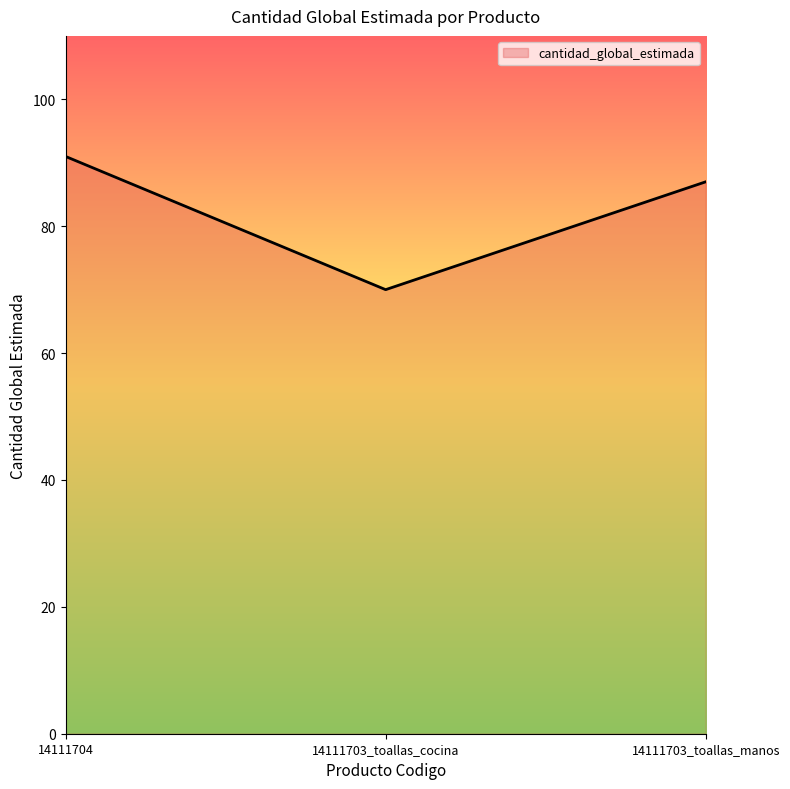

Reading left to right, transcribe all the data shown in this chart.

91	70	87